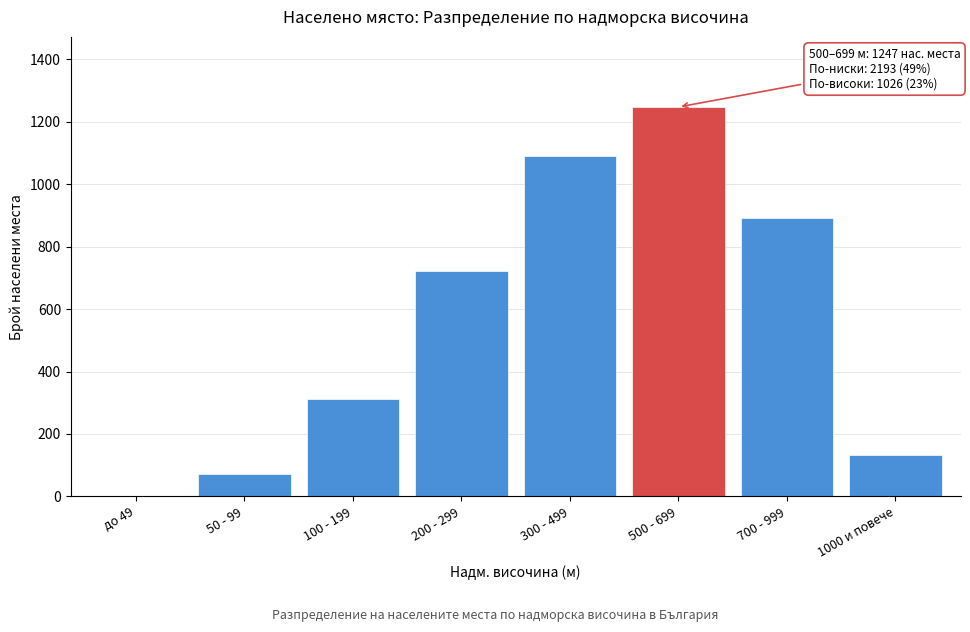

Reading left to right, transcribe all the data shown in this chart.

до 49=0	50 - 99=71	100 - 199=312	200 - 299=721	300 - 499=1089	500 - 699=1247	700 - 999=892	1000 и повече=134